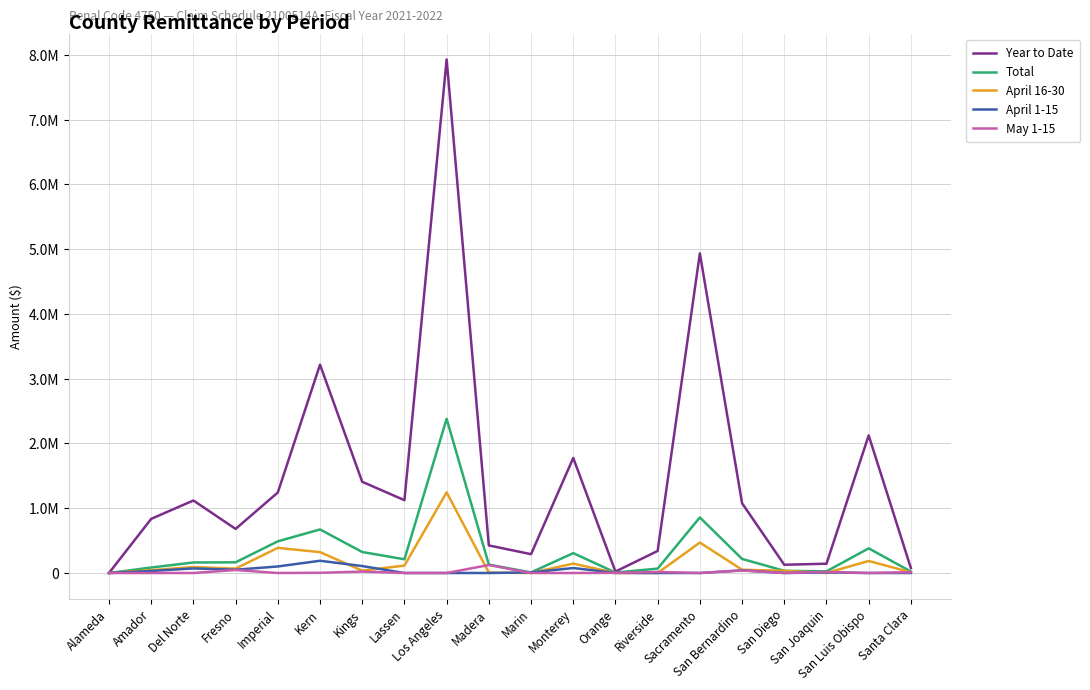

Which series ends up on top after the final intersection of April 1-15 and May 1-15?

May 1-15